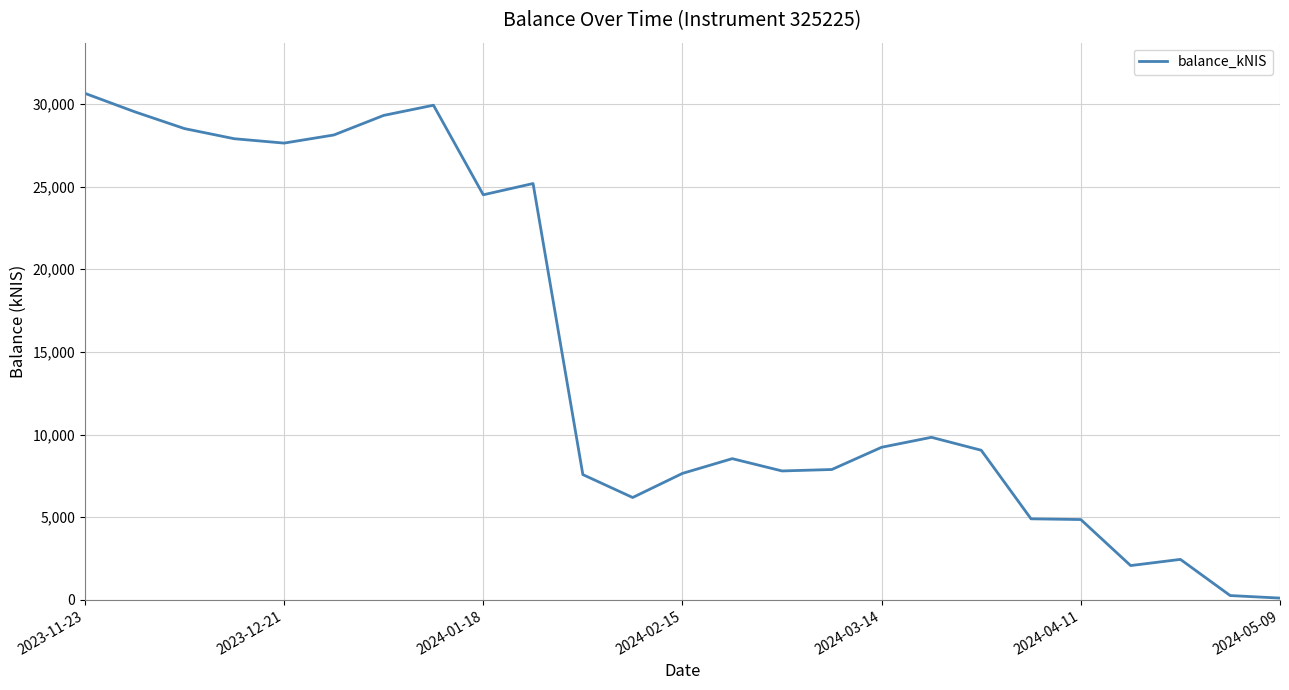

Reading left to right, what are all the values shown in this chart?

30644.7	29528.2	28510.9	27898.1	27634.0	28124.9	29308.7	29924.4	24506.4	25187.7	7579.5	6194.6	7652.9	8545.0	7801.3	7888.5	9233.9	9836.5	9053.4	4905.8	4861.3	2077.6	2451.4	263.0	110.7